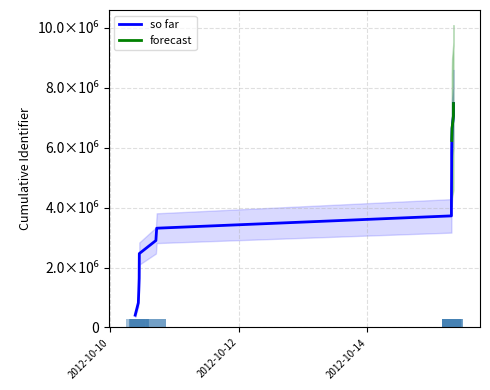

What is the label of the 18th bar from the right?

2012-10-10 09:23:18